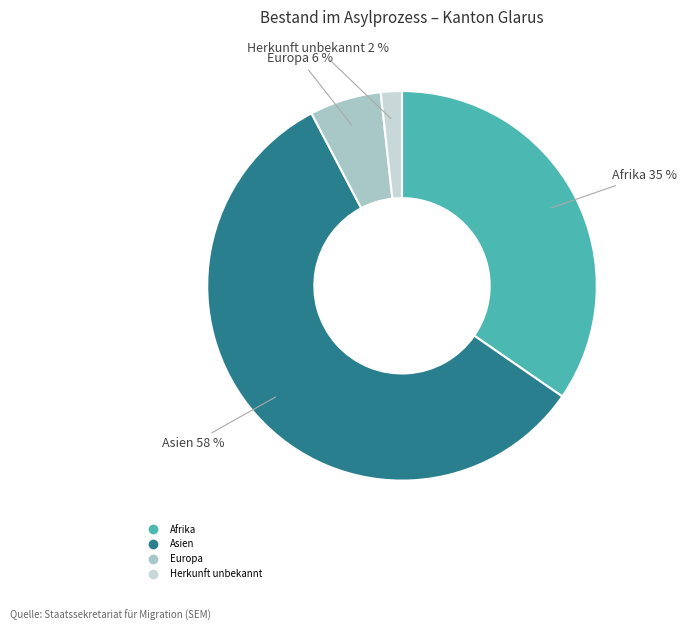

Count the number of slices in the pie.

4